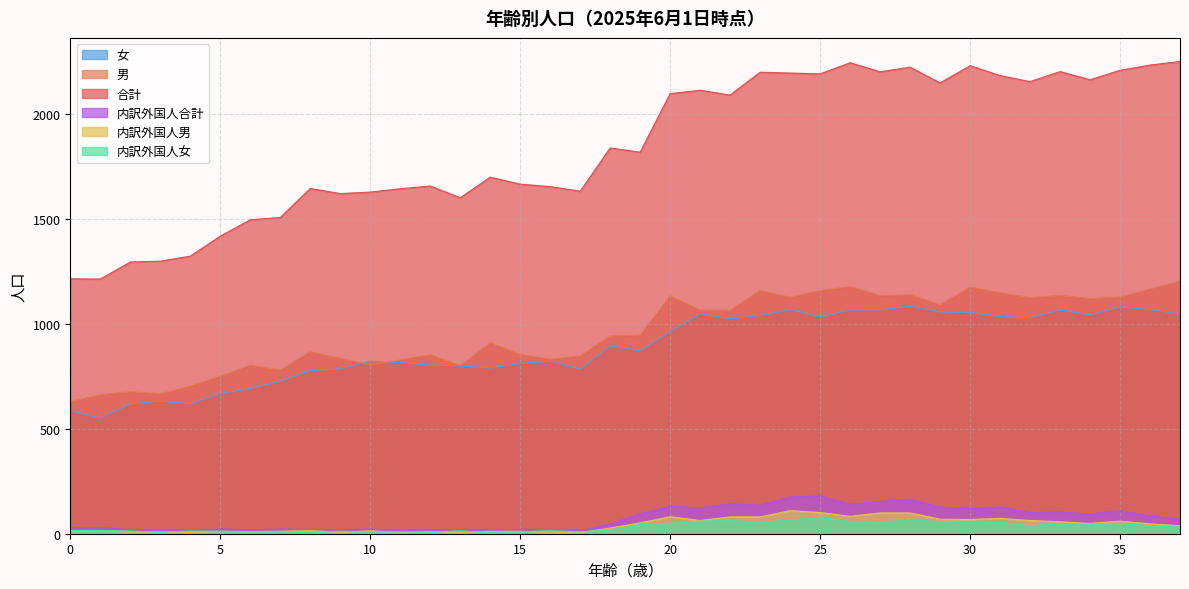

Which series has the largest range (max minus min)?

合計